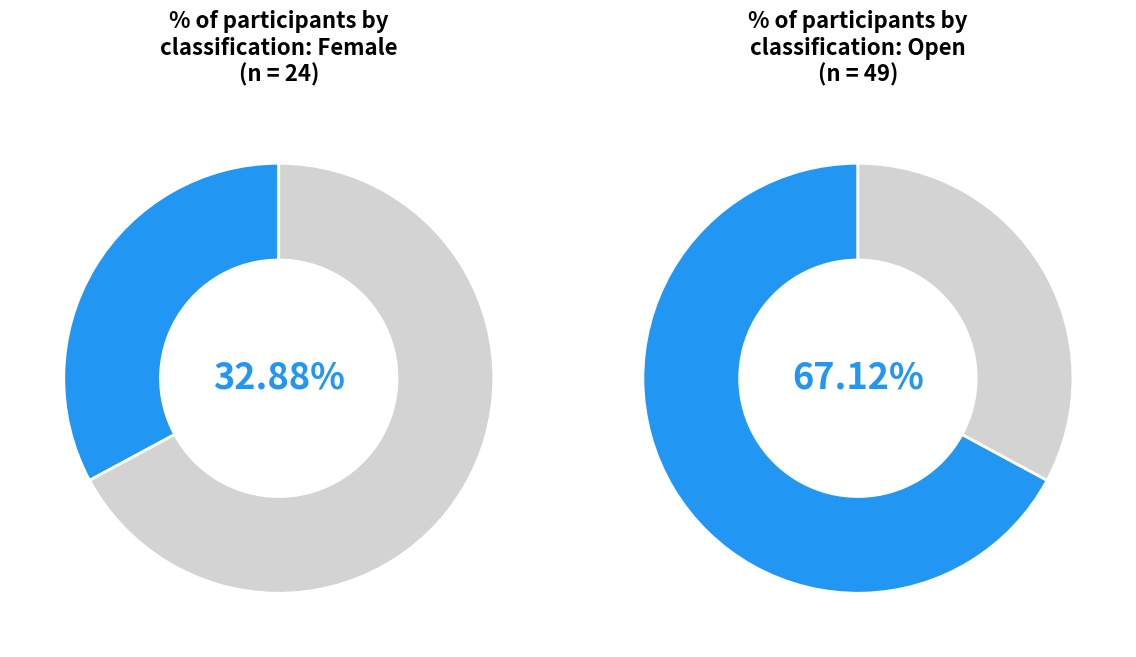

Is there any slice that represents more than half of the pie?

Yes